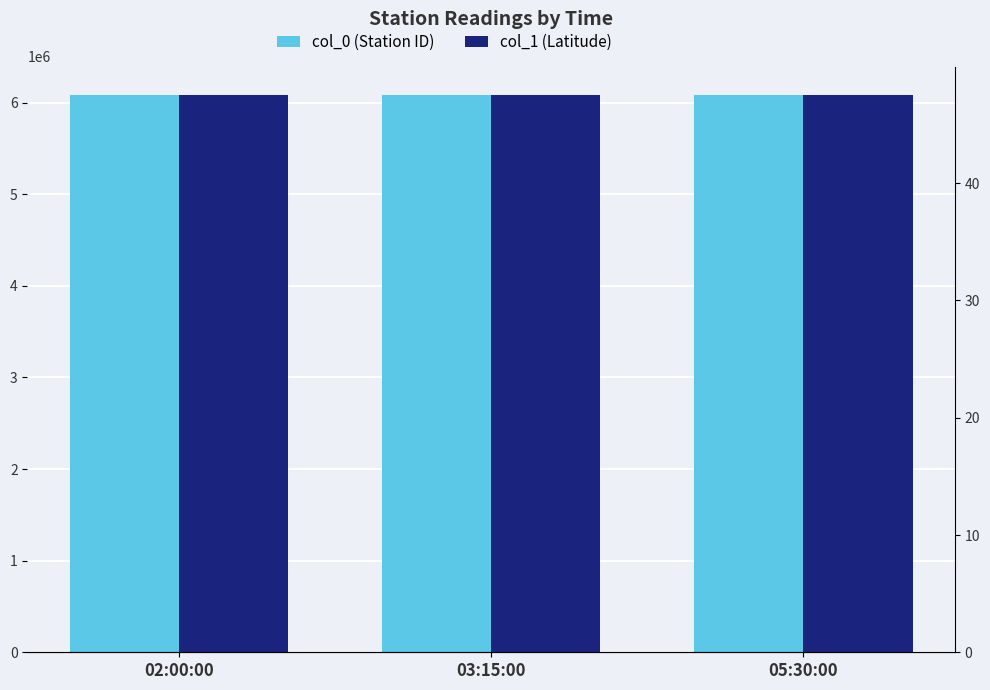

What are all the series names shown in the legend?

col_0 (Station ID), col_1 (Latitude)